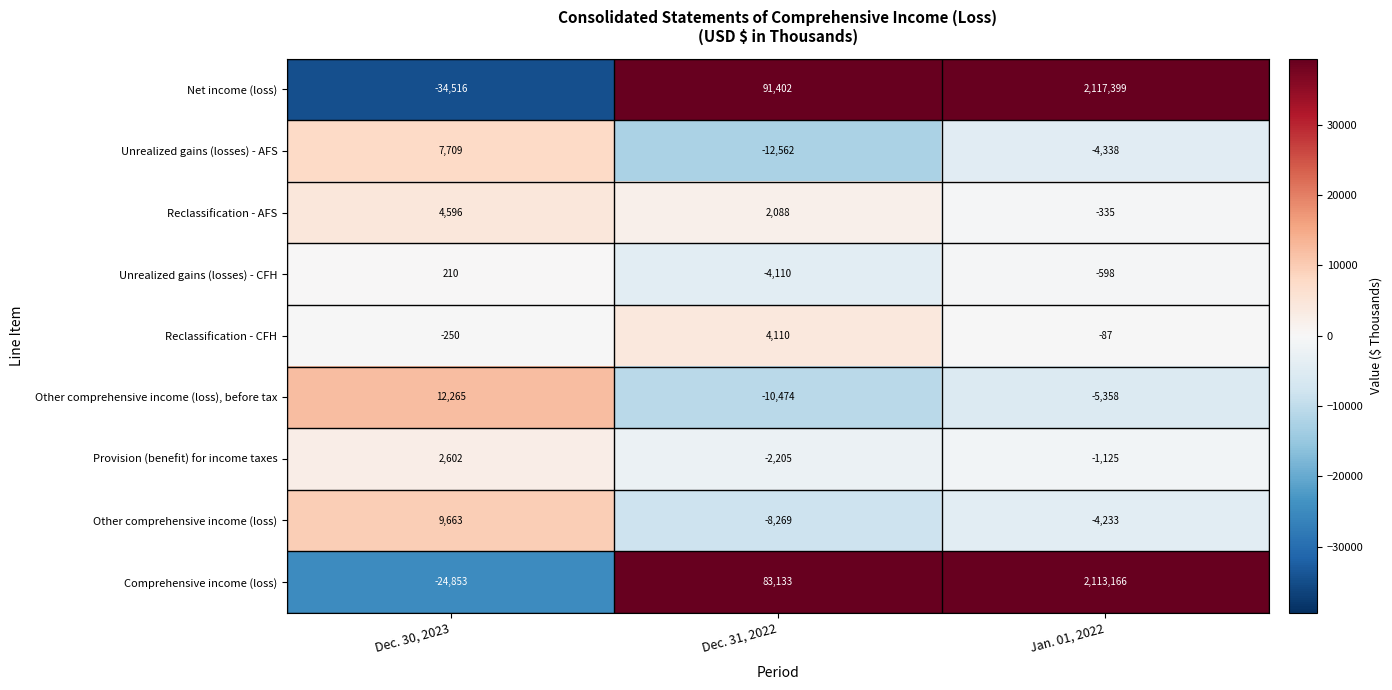

Reading left to right, what are all the values shown in this chart?

Net income (loss): Dec. 30, 2023=-34516	Dec. 31, 2022=91402	Jan. 01, 2022=2117399
Unrealized gains (losses) - AFS: Dec. 30, 2023=7709	Dec. 31, 2022=-12562	Jan. 01, 2022=-4338
Reclassification - AFS: Dec. 30, 2023=4596	Dec. 31, 2022=2088	Jan. 01, 2022=-335
Unrealized gains (losses) - CFH: Dec. 30, 2023=210	Dec. 31, 2022=-4110	Jan. 01, 2022=-598
Reclassification - CFH: Dec. 30, 2023=-250	Dec. 31, 2022=4110	Jan. 01, 2022=-87
Other comprehensive income (loss), before tax: Dec. 30, 2023=12265	Dec. 31, 2022=-10474	Jan. 01, 2022=-5358
Provision (benefit) for income taxes: Dec. 30, 2023=2602	Dec. 31, 2022=-2205	Jan. 01, 2022=-1125
Other comprehensive income (loss): Dec. 30, 2023=9663	Dec. 31, 2022=-8269	Jan. 01, 2022=-4233
Comprehensive income (loss): Dec. 30, 2023=-24853	Dec. 31, 2022=83133	Jan. 01, 2022=2113166